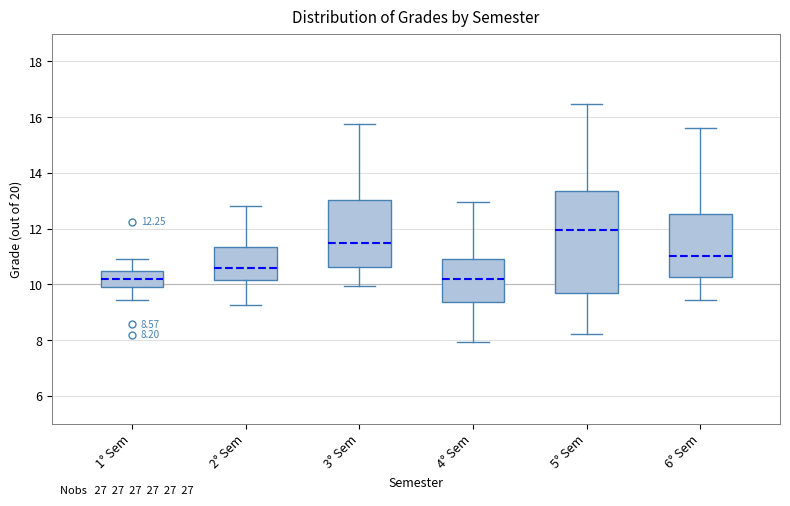

Which box has the highest median line?

5° Sem